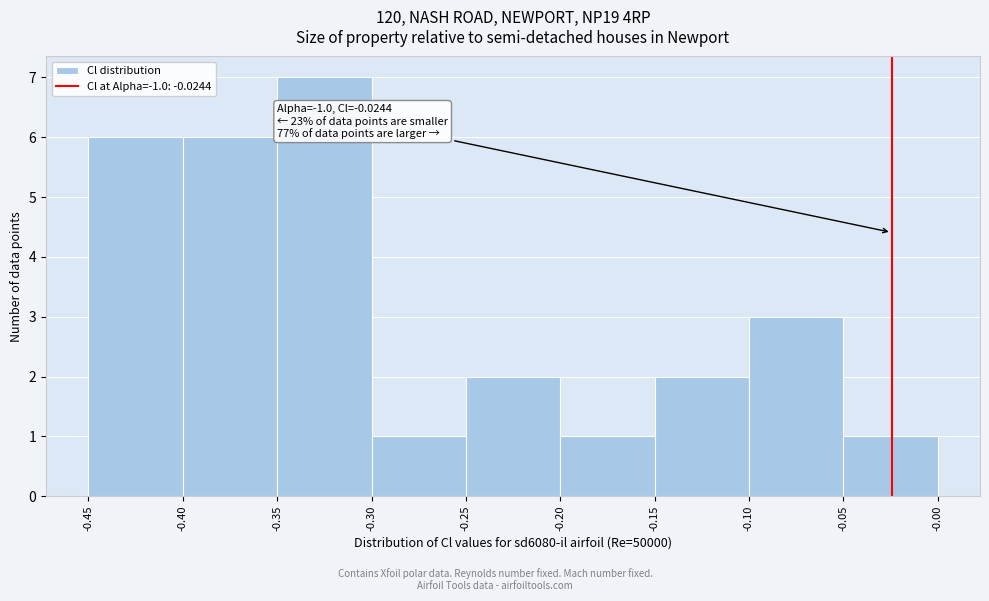

Over which range of the x-axis is the bar tallest?

-0.35 to -0.30